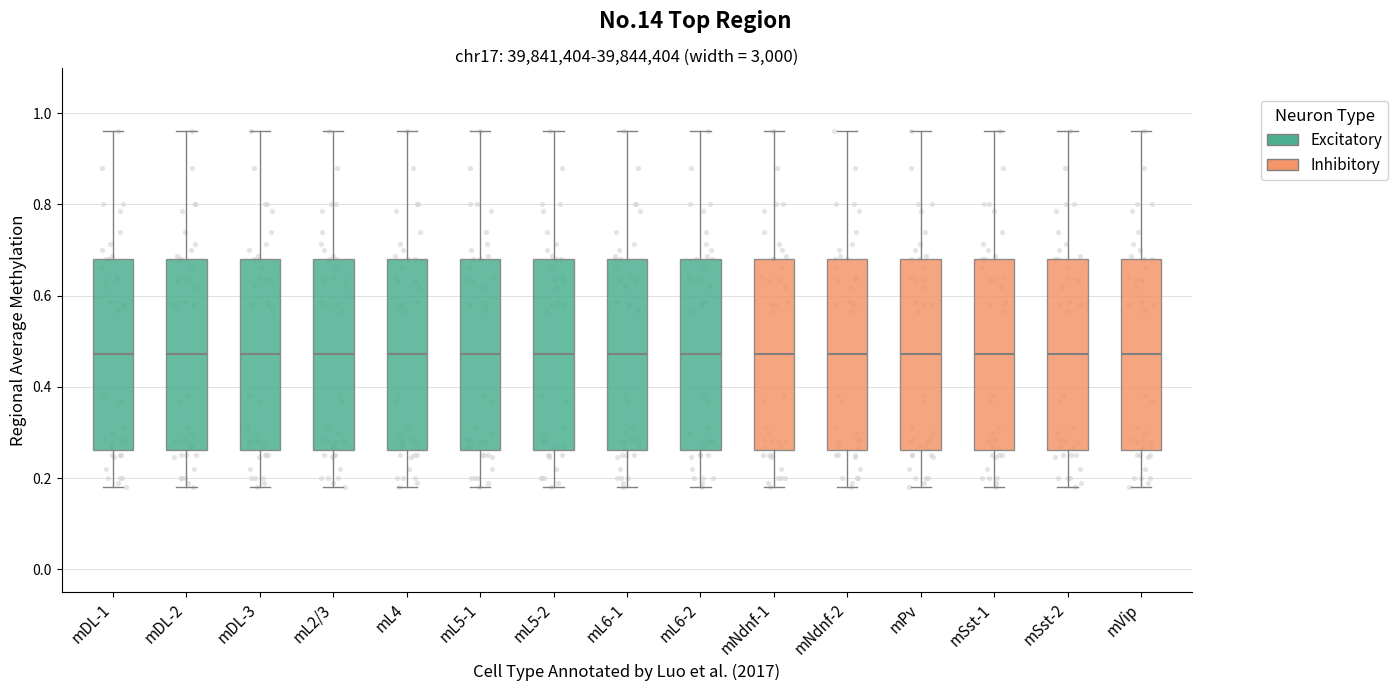

Reading left to right, transcribe this box plot: for each box, give where its median line is, the range the box spans, and where its two whiskers end, as read against the y-axis. The values are not printed on the chart, so give them approximately, as read against the axis.

mDL-1: median 0.48, box 0.26 to 0.68, whiskers 0.18 to 0.96
mDL-2: median 0.48, box 0.26 to 0.68, whiskers 0.18 to 0.96
mDL-3: median 0.48, box 0.26 to 0.68, whiskers 0.18 to 0.96
mL2/3: median 0.48, box 0.26 to 0.68, whiskers 0.18 to 0.96
mL4: median 0.48, box 0.26 to 0.68, whiskers 0.18 to 0.96
mL5-1: median 0.48, box 0.26 to 0.68, whiskers 0.18 to 0.96
mL5-2: median 0.48, box 0.26 to 0.68, whiskers 0.18 to 0.96
mL6-1: median 0.48, box 0.26 to 0.68, whiskers 0.18 to 0.96
mL6-2: median 0.48, box 0.26 to 0.68, whiskers 0.18 to 0.96
mNdnf-1: median 0.48, box 0.26 to 0.68, whiskers 0.18 to 0.96
mNdnf-2: median 0.48, box 0.26 to 0.68, whiskers 0.18 to 0.96
mPv: median 0.48, box 0.26 to 0.68, whiskers 0.18 to 0.96
mSst-1: median 0.48, box 0.26 to 0.68, whiskers 0.18 to 0.96
mSst-2: median 0.48, box 0.26 to 0.68, whiskers 0.18 to 0.96
mVip: median 0.48, box 0.26 to 0.68, whiskers 0.18 to 0.96